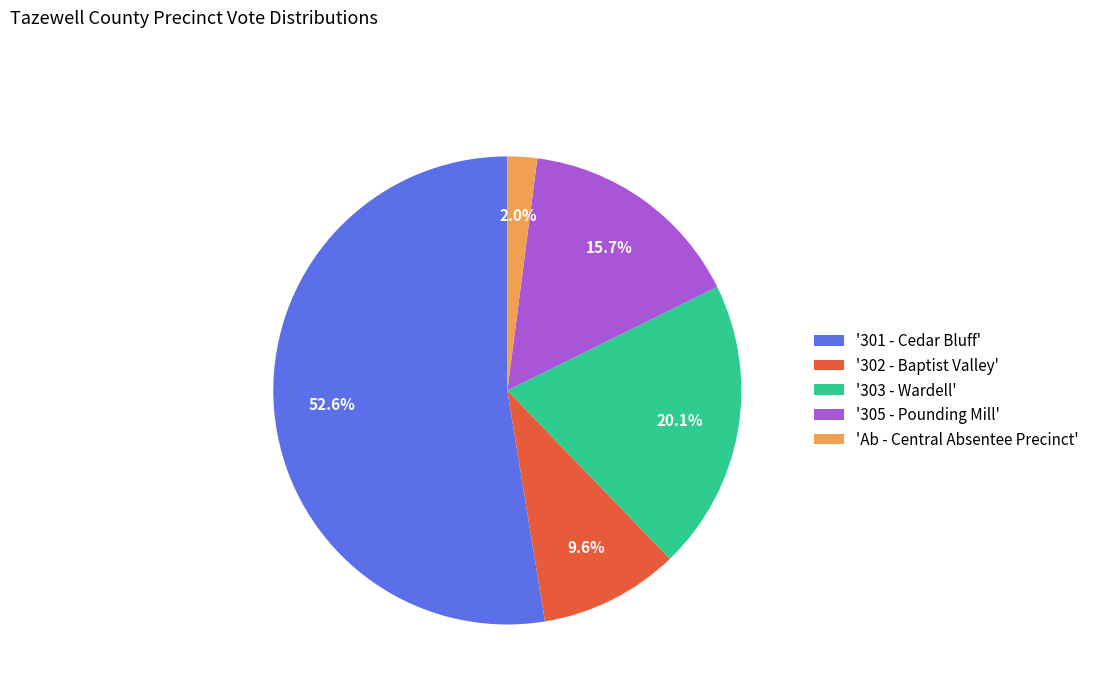

What is the ratio of the value at '303 - Wardell' to the value at '302 - Baptist Valley'?

2.1